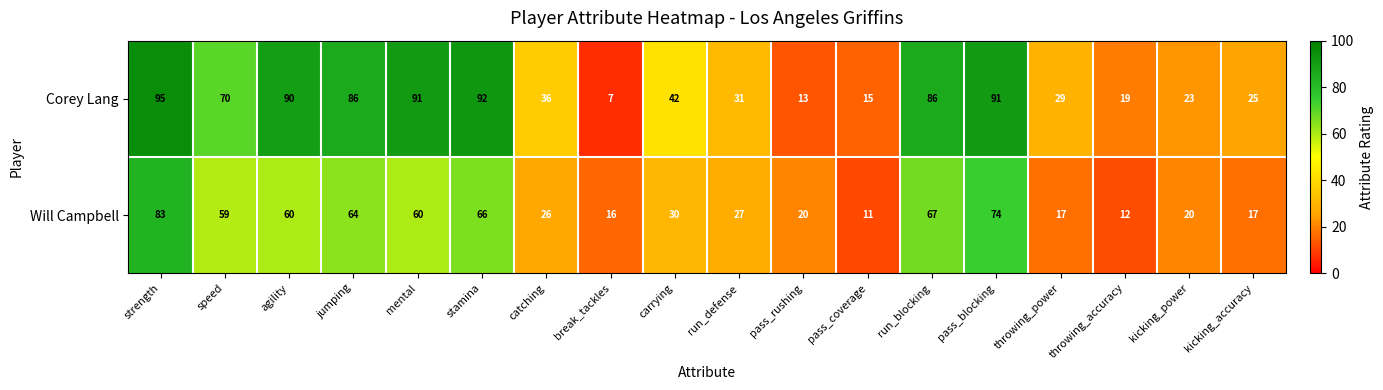

Where does the Corey Lang series first go above 42?

strength